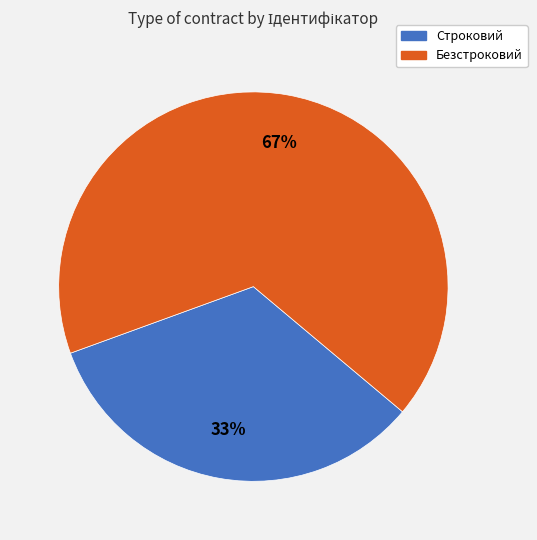

Is the sum of Строковий and Безстроковий greater than half?

Yes